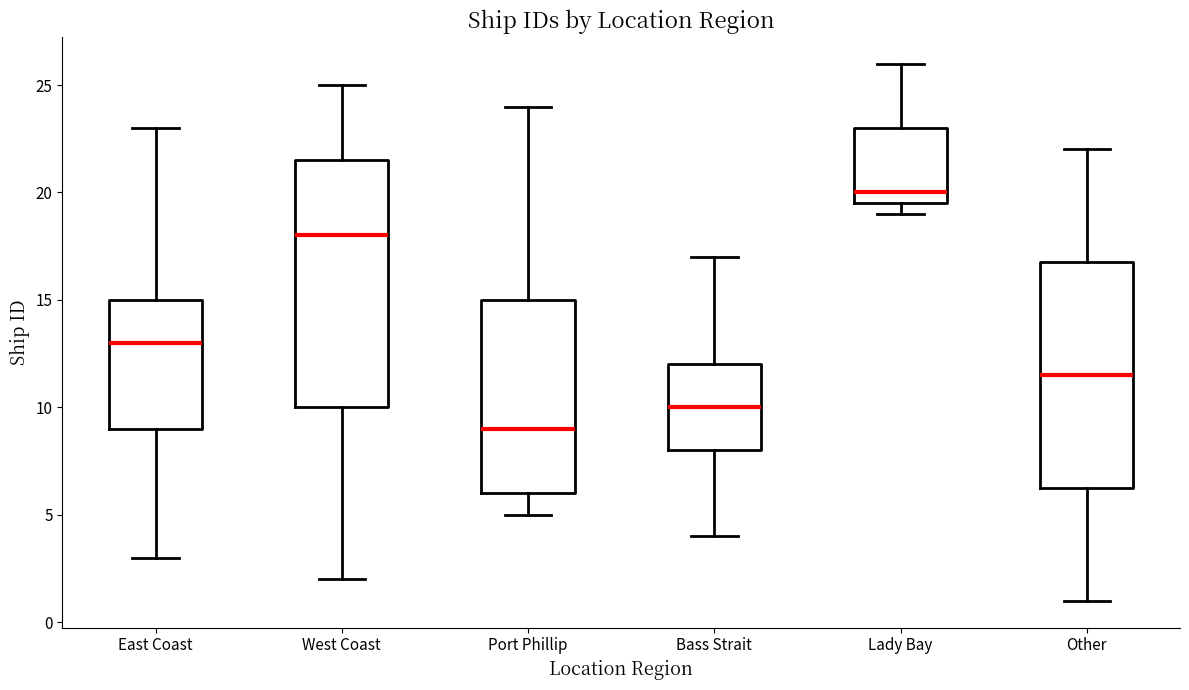

Reading left to right, read every box against the y-axis: the position of its median line, the range the box covers, and the ends of its whiskers. The values are not printed on the chart, so give them approximately, as read against the axis.

East Coast: median 13.0, box 9.0 to 15.0, whiskers 3.0 to 23.0
West Coast: median 18.0, box 10.0 to 21.5, whiskers 2.0 to 25.0
Port Phillip: median 9.0, box 6.0 to 15.0, whiskers 5.0 to 24.0
Bass Strait: median 10.0, box 8.0 to 12.0, whiskers 4.0 to 17.0
Lady Bay: median 20.0, box 19.5 to 23.0, whiskers 19.0 to 26.0
Other: median 11.5, box 6.5 to 17.0, whiskers 1.0 to 22.0